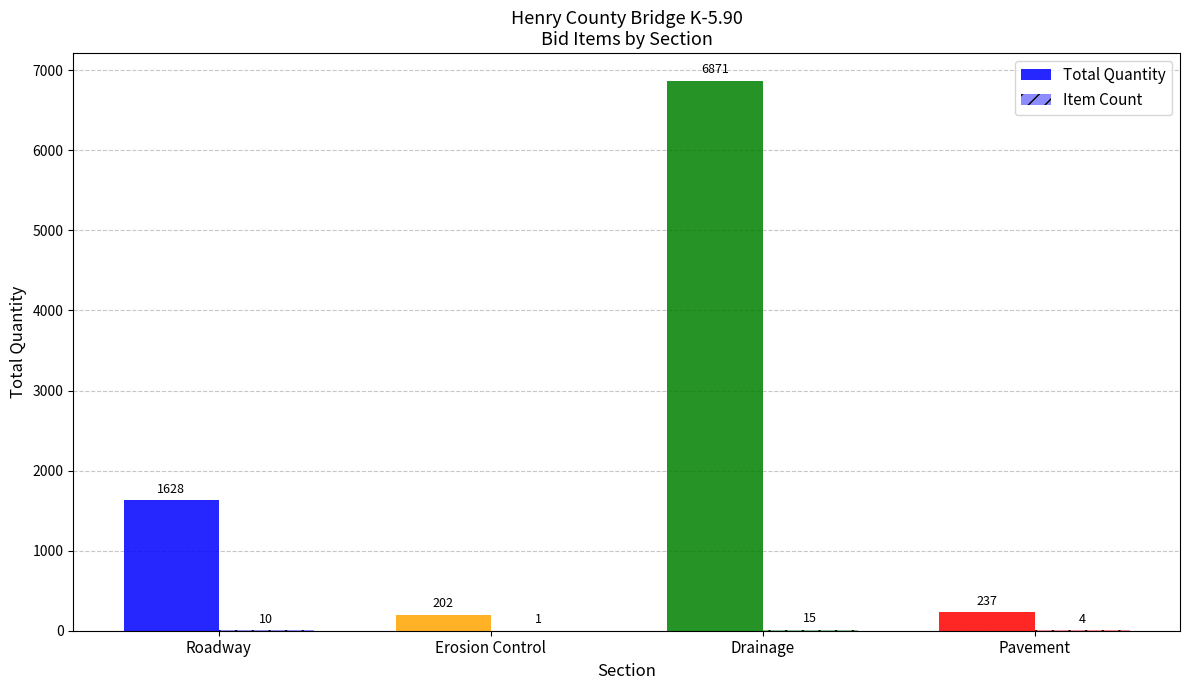

Count the number of categories in the chart.

4